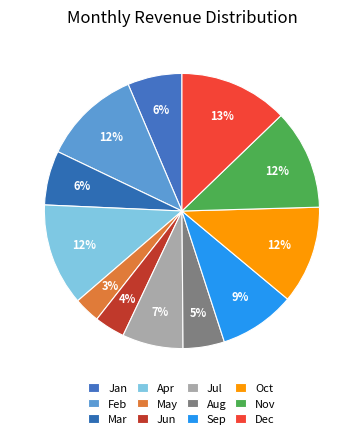

What percentage is the Dec slice, to the nearest percent?

13%